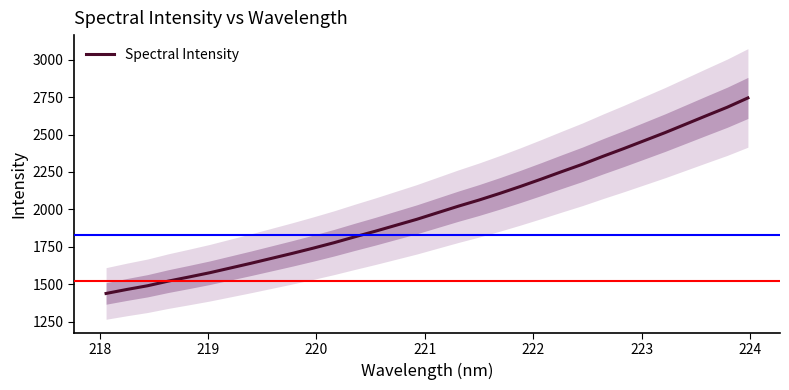

What is the highest value of the Spectral Intensity series?

2744.5